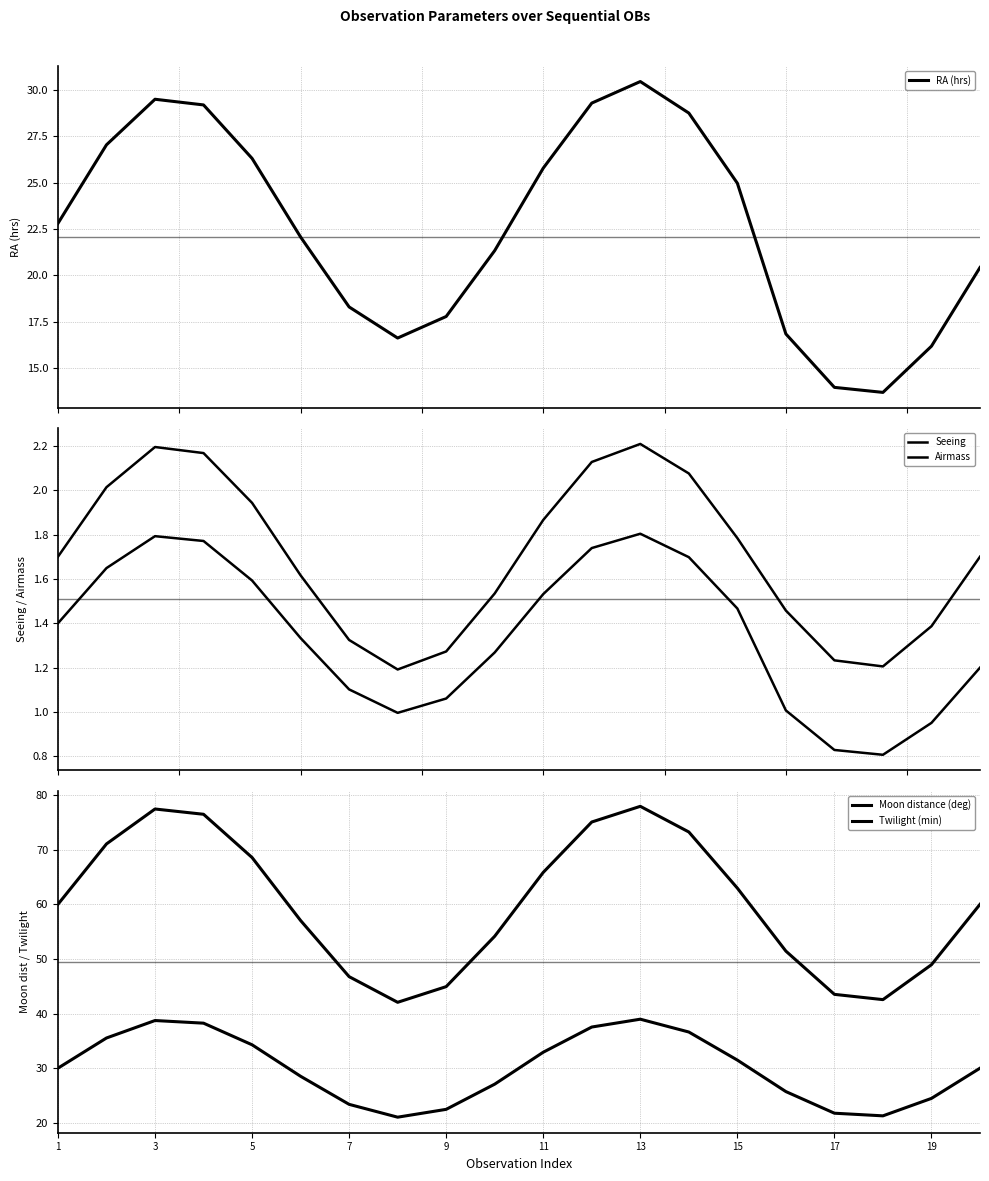

Which has a higher value, 17 or 19?

19